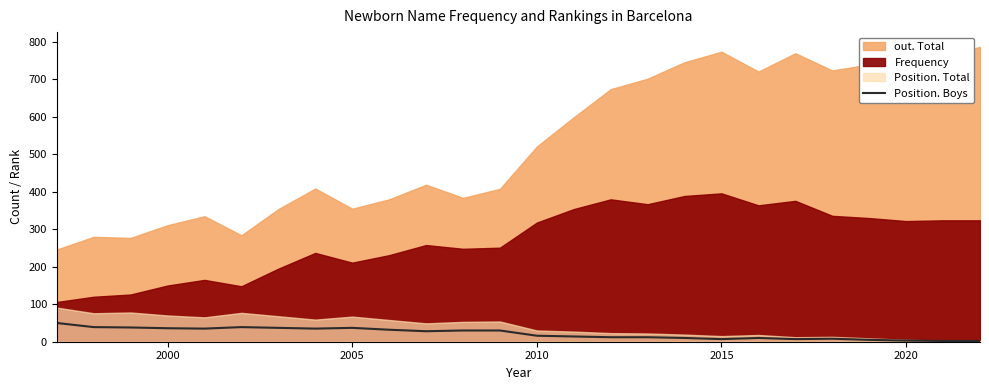

How many interior local valleys (lower than both neighbors) does the data have?

5